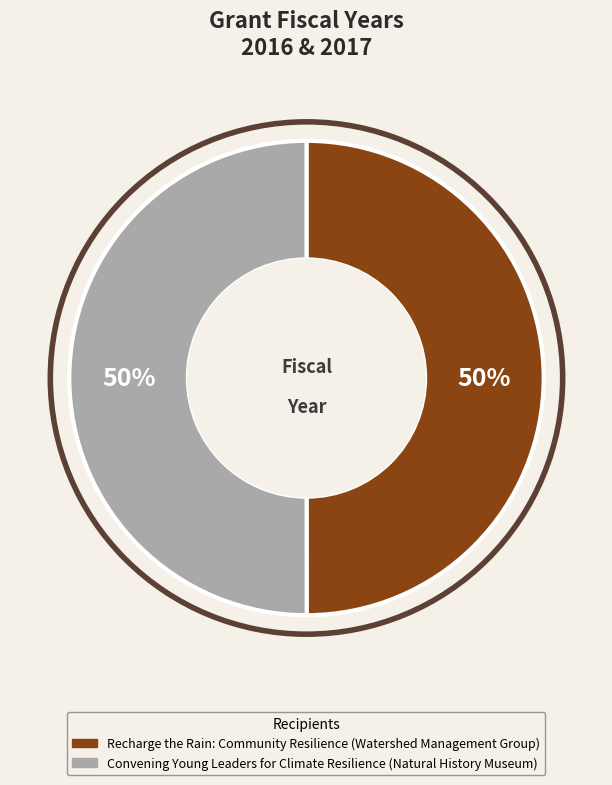

Do Recharge the Rain: Community Resilience (Watershed Management Group) and Convening Young Leaders for Climate Resilience (Natural History Museum) together represent more than half of the pie?

Yes